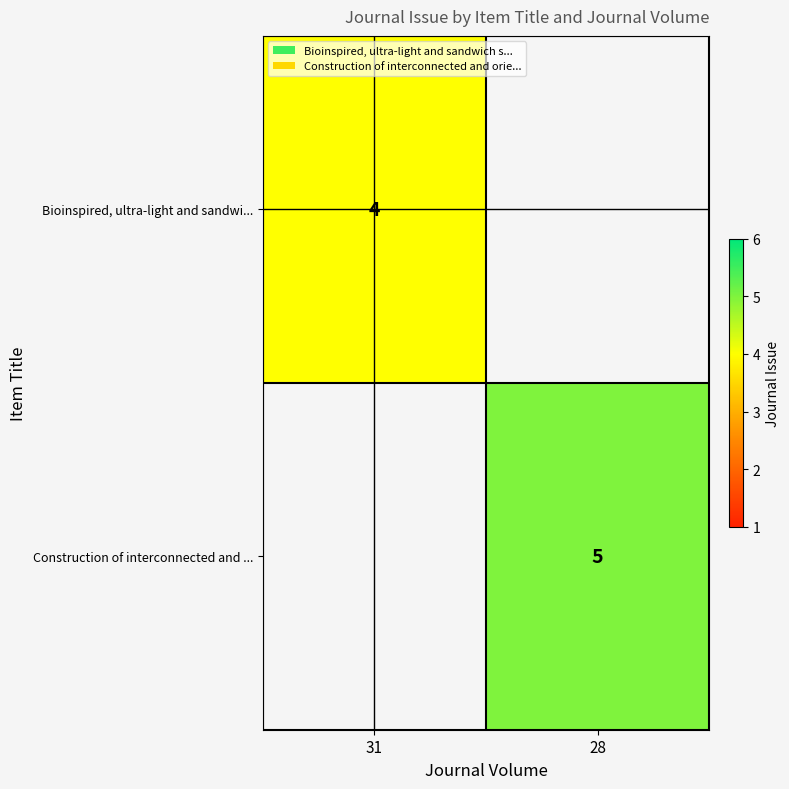

The Construction of interconnected and ... series shows 7 at 28. True or false?

False